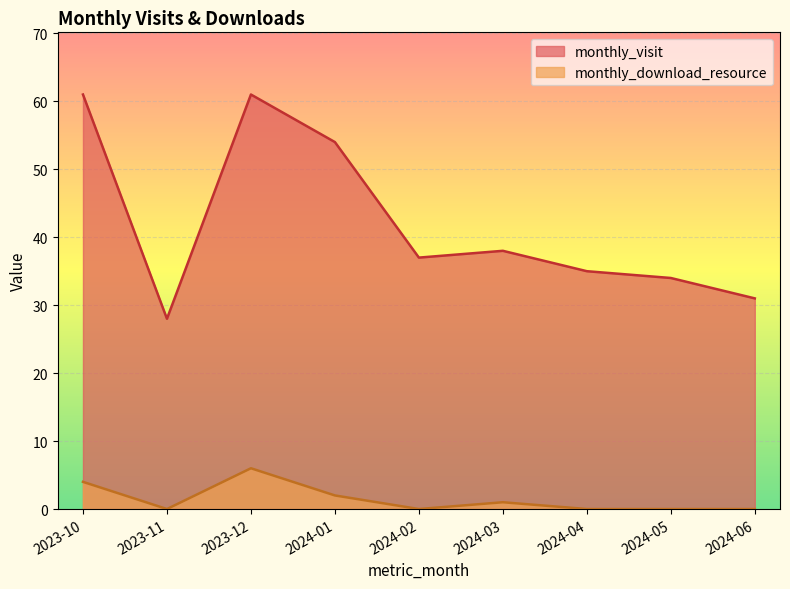

Is the value of monthly_visit at 2024-06 greater than the value of monthly_download_resource at 2024-02?

Yes